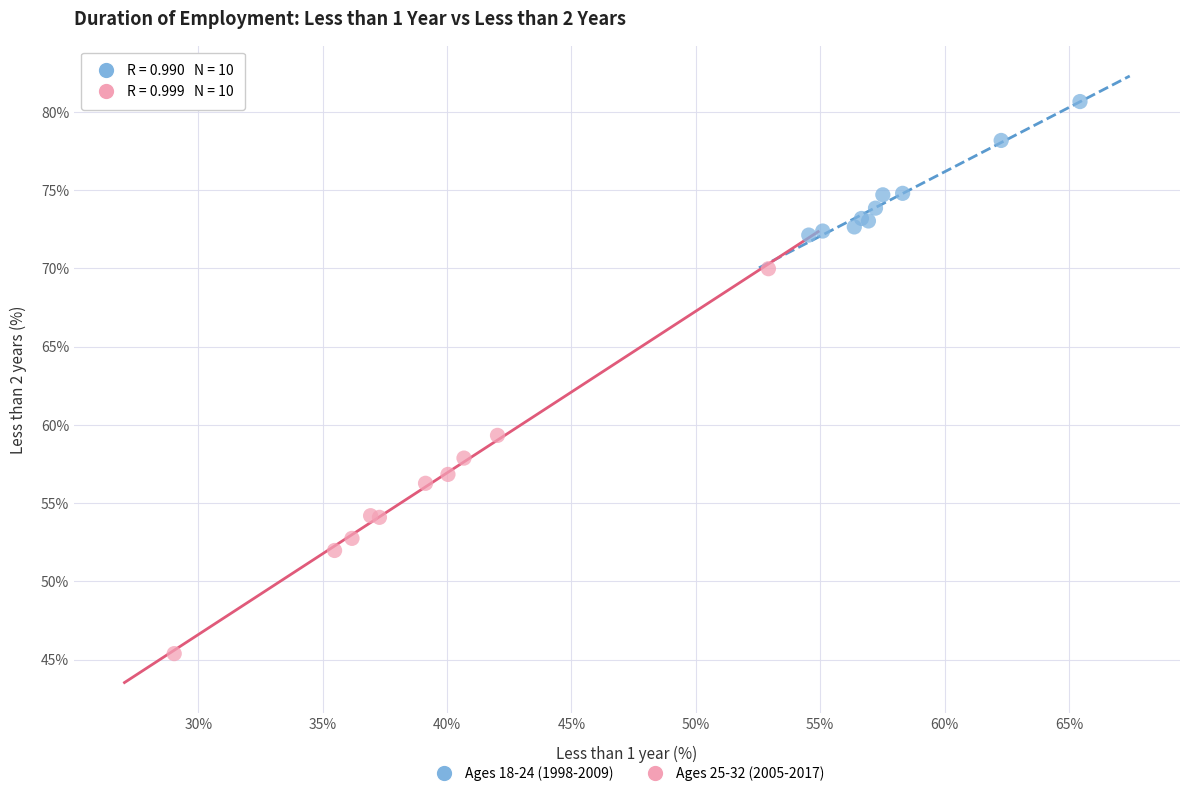

Which series contains the lowest Y value?

Ages 25-32 (2005-2017)